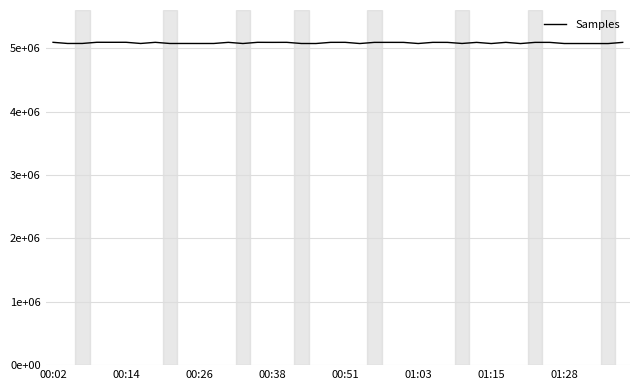

Does the chart display data point markers on the line(s)?

No